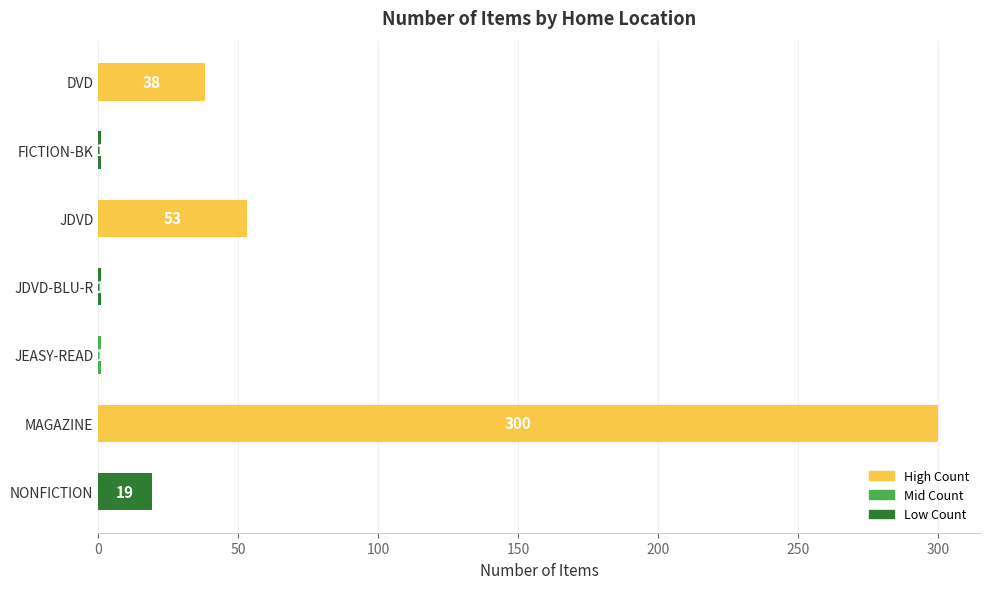

What is the greatest value displayed?

300